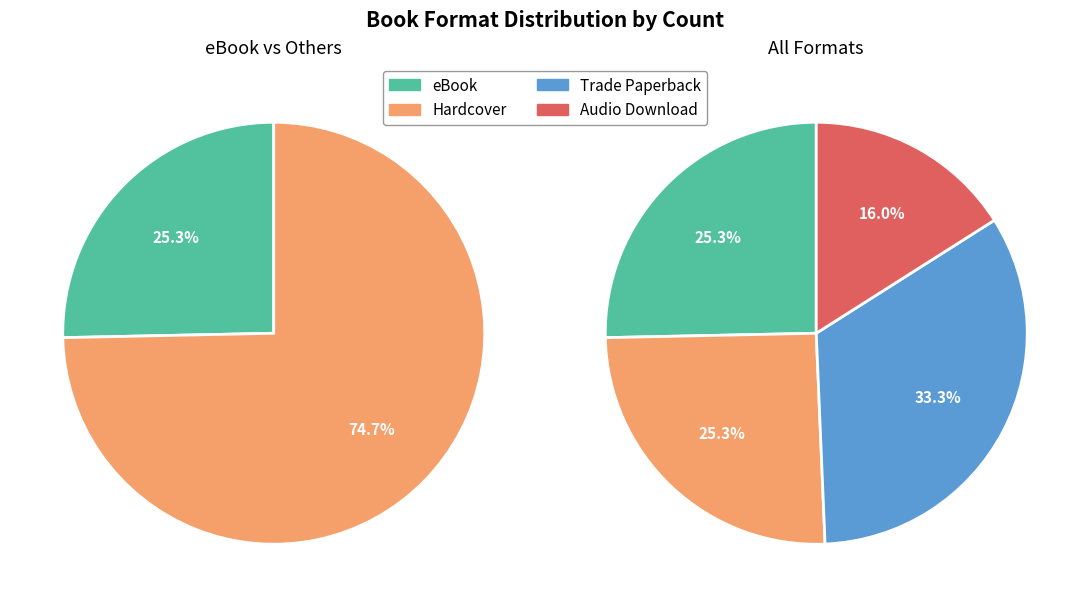

Approximately how many times larger is the value at eBook compared to Audio Download?

1.6